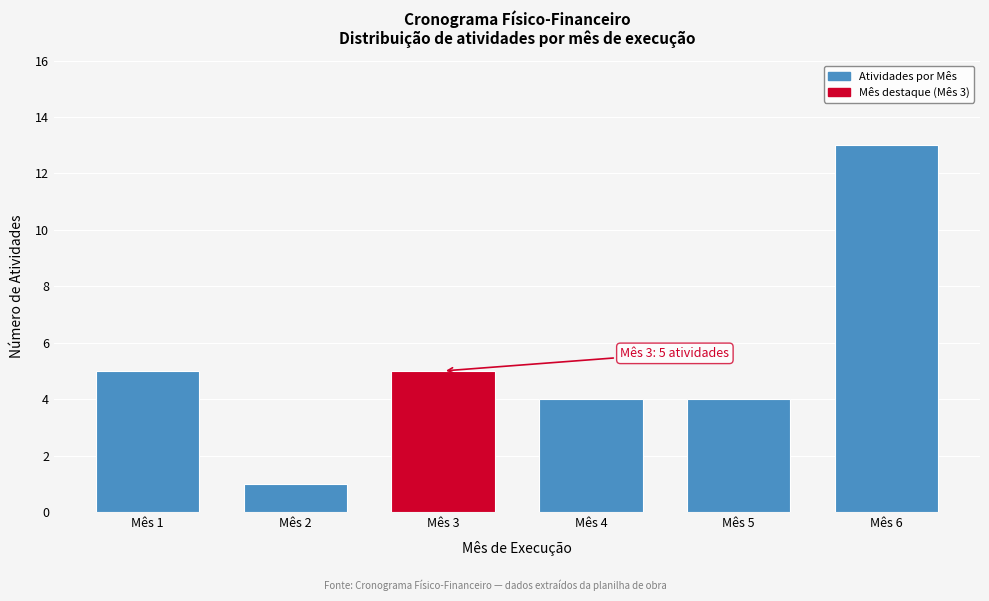

Reading right to left, what are all the values shown in this chart?

13	4	4	5	1	5